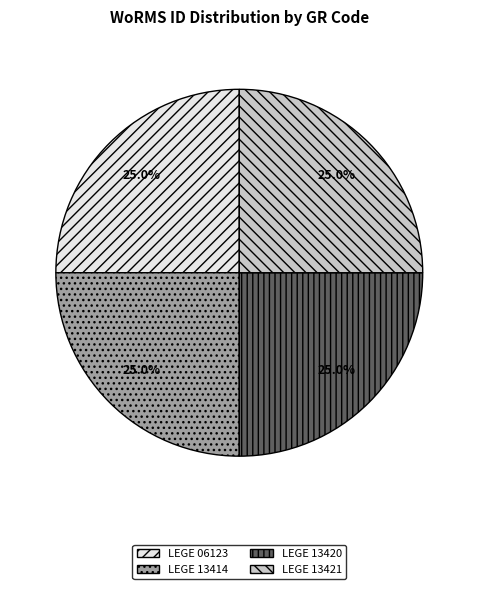

Does LEGE 13421 account for over 50% of the chart?

No